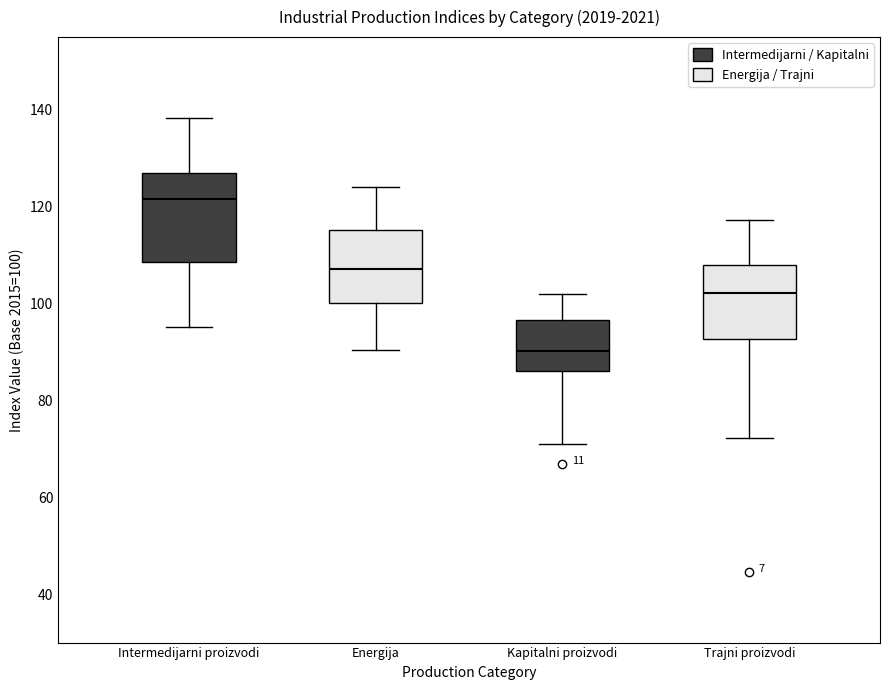

Which box has the lowest median line?

Kapitalni proizvodi